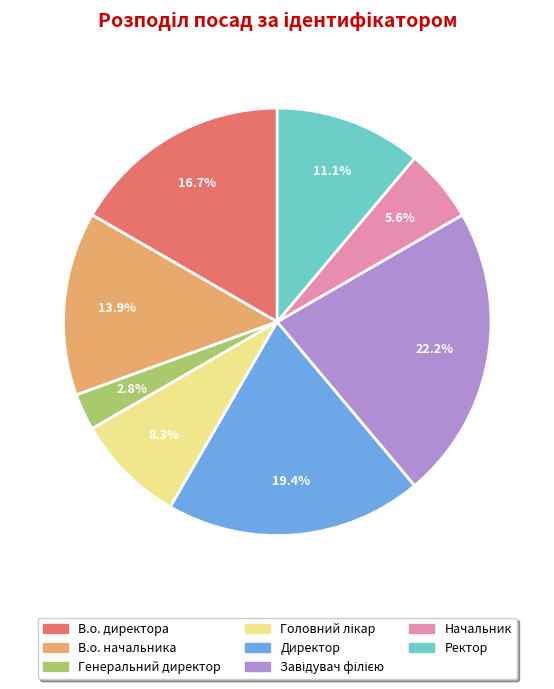

Which category has the smallest portion of the pie?

Генеральний директор